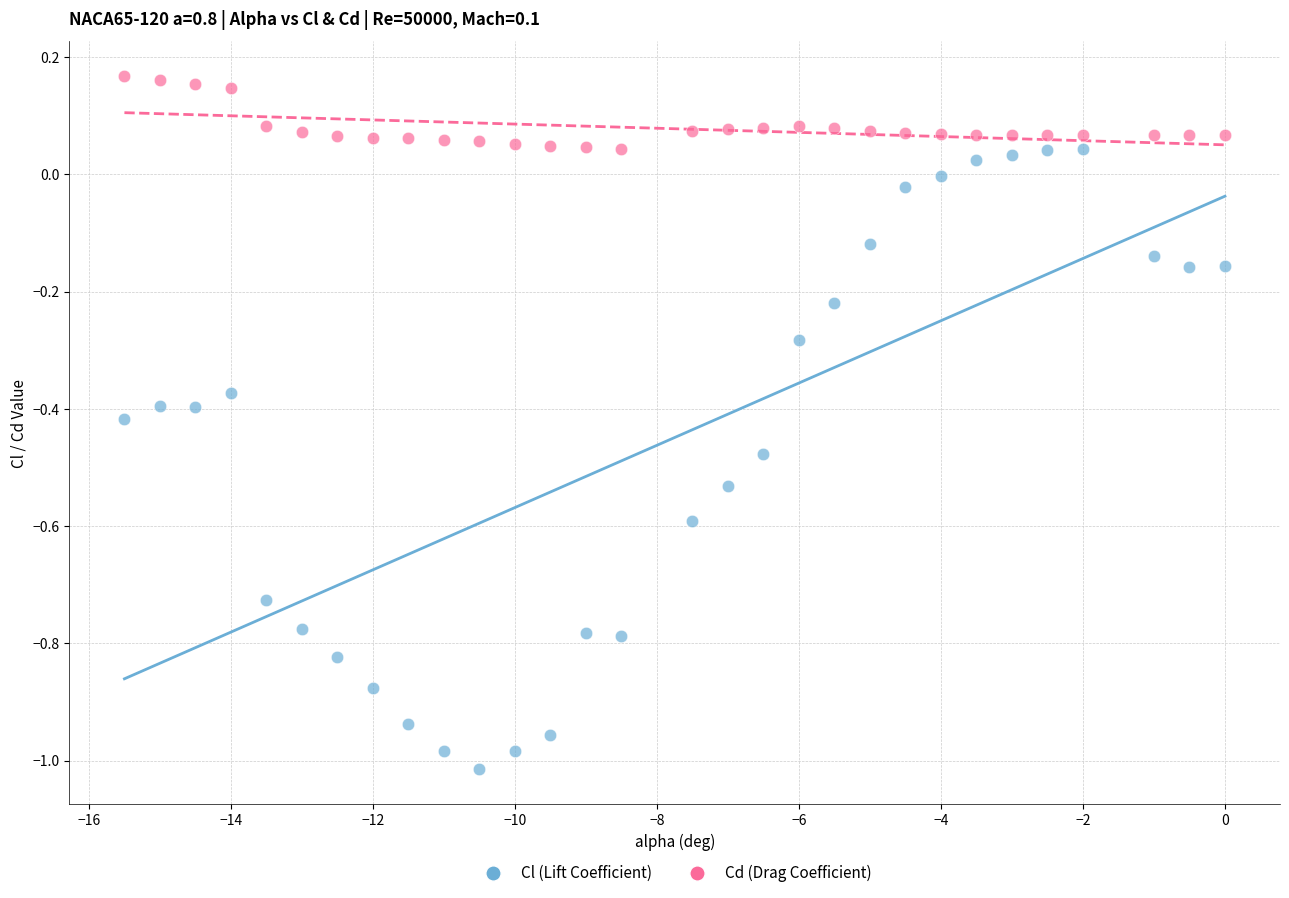

Which series contains the highest Y value?

Cd (Drag Coefficient)